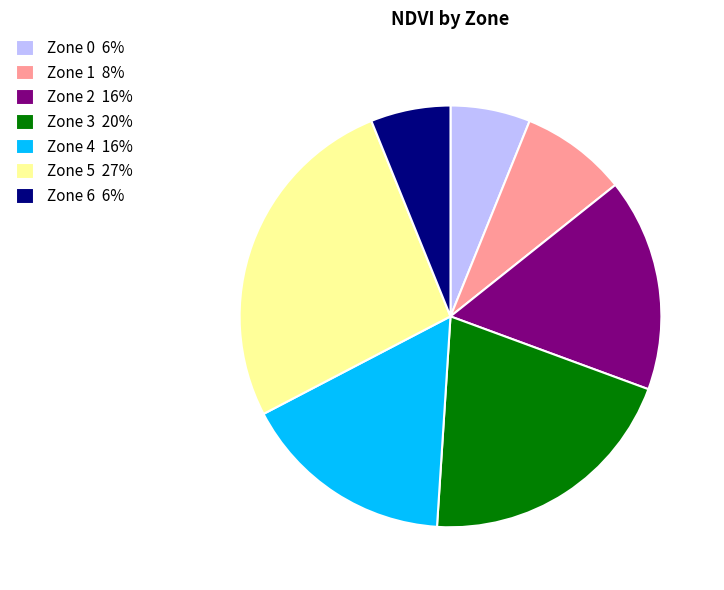

The Zone 2 slice represents 25% of the pie. True or false?

False